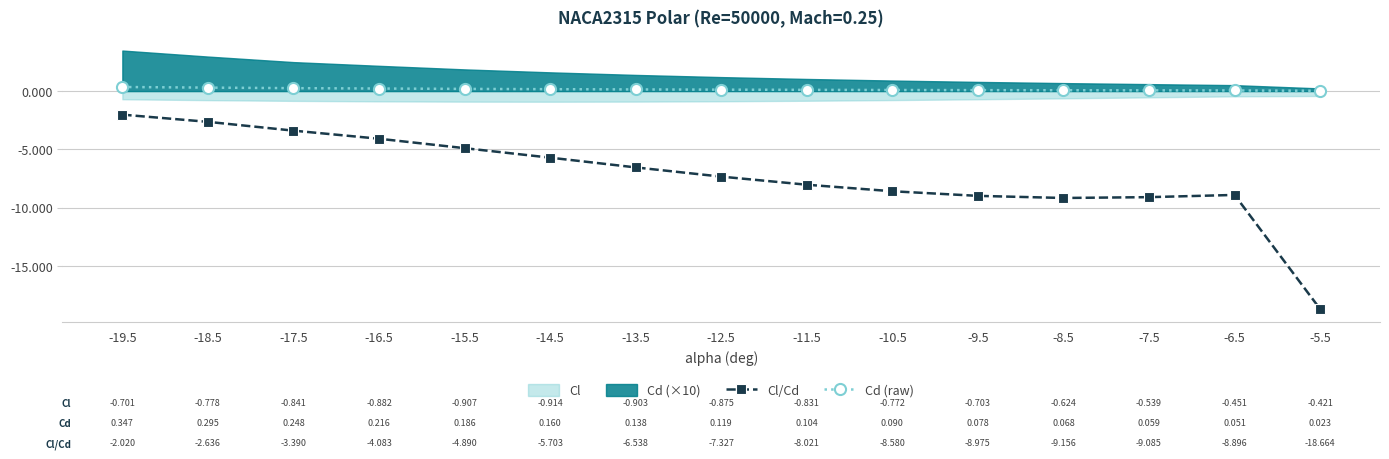

What is the difference between the second highest and minimum values in the Cd (raw) series?

0.3